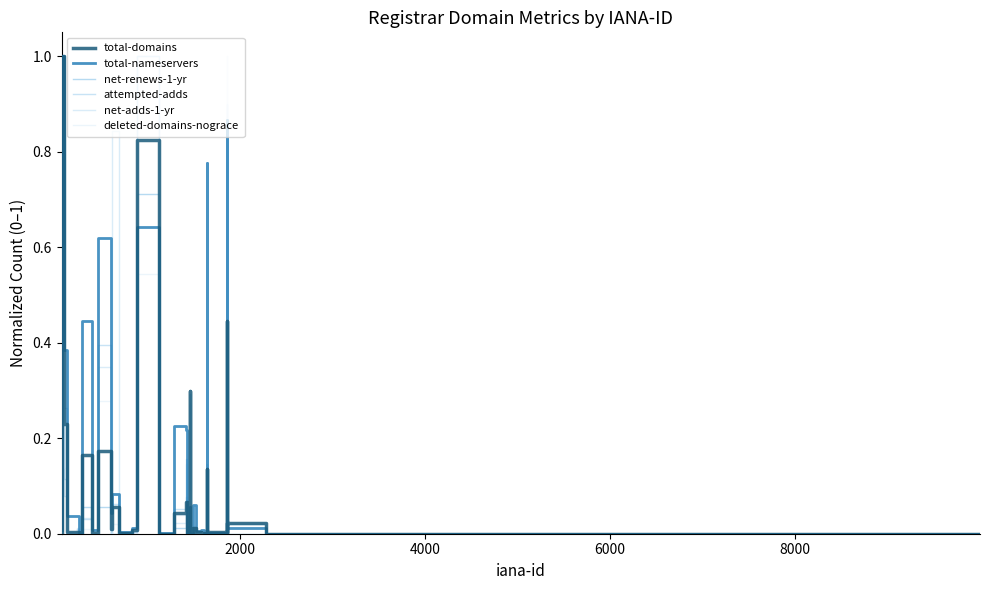

What is the highest value of the net-adds-1-yr series?

1.0